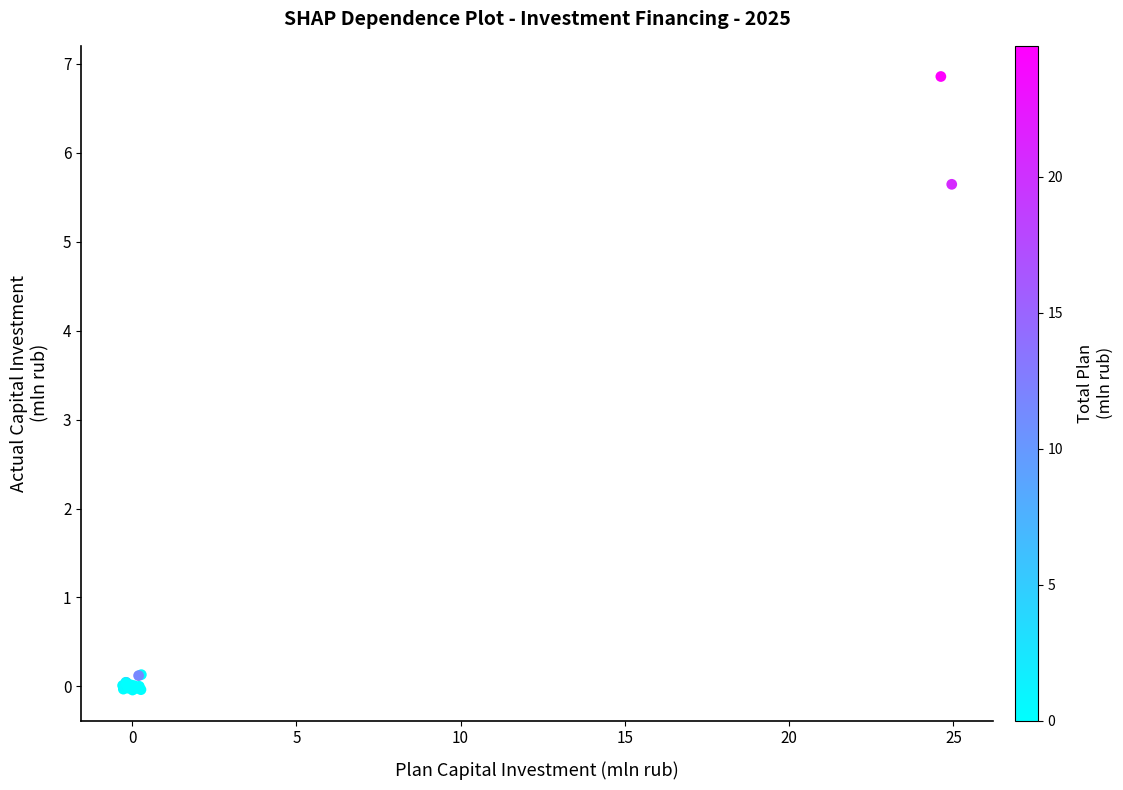

What Y value in the scatter plot is closest to 3?

5.6